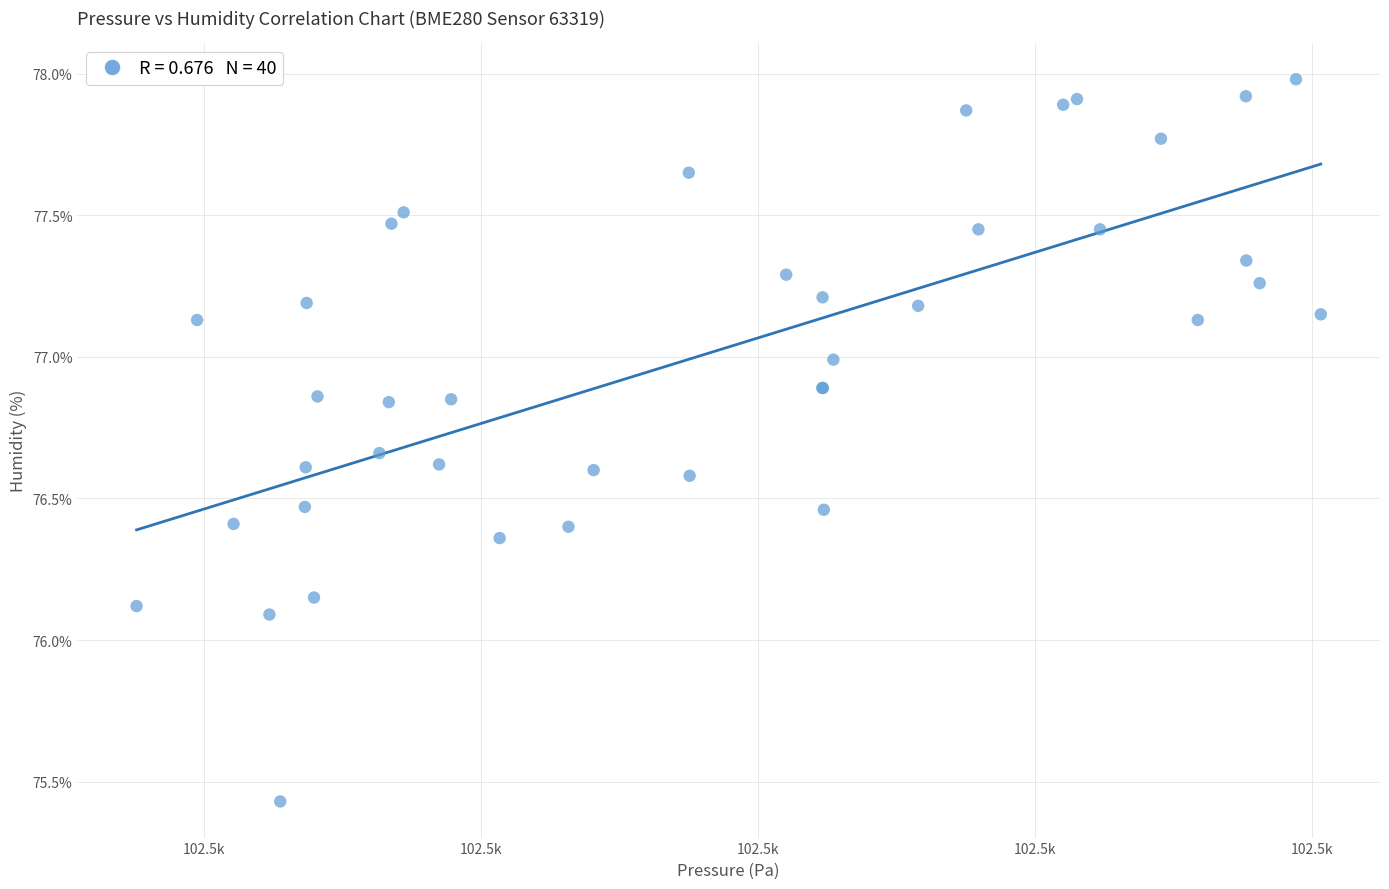

What Y value in the scatter plot is closest to 76?

76.1